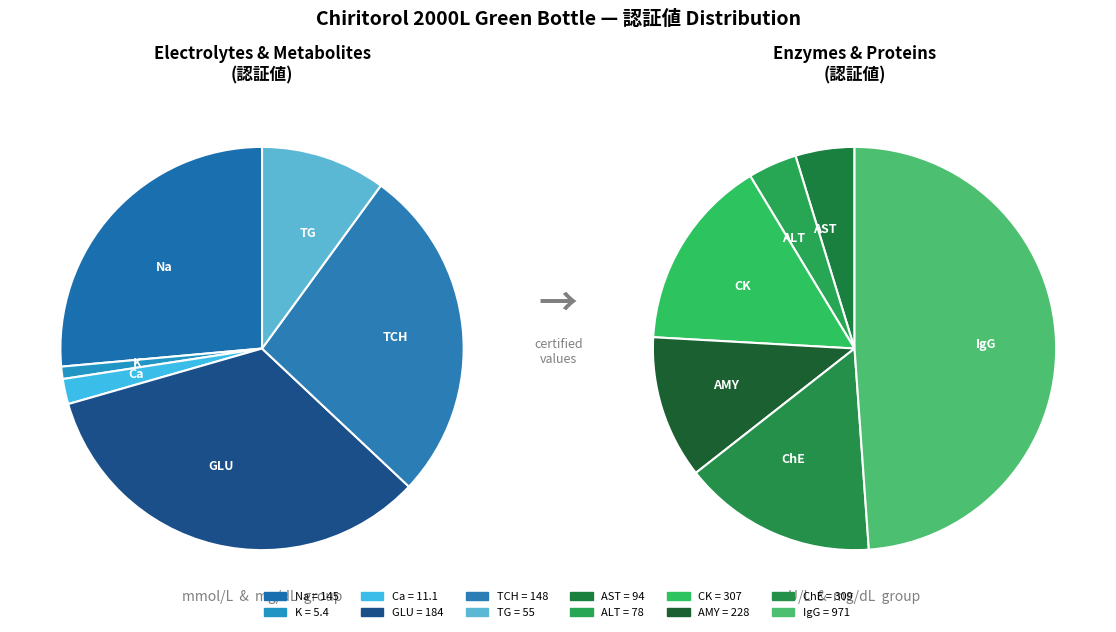

Rank the categories by value from highest to lowest.

IgG, ChE, CK, AMY, GLU, TCH, Na, AST, ALT, TG, Ca, K